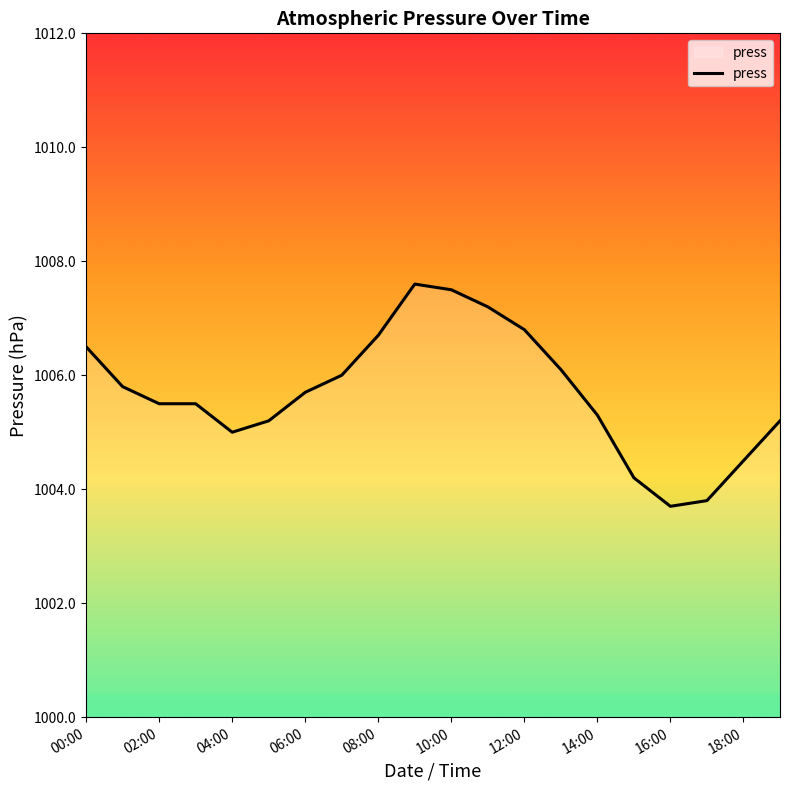

What is the greatest value displayed?

1007.6